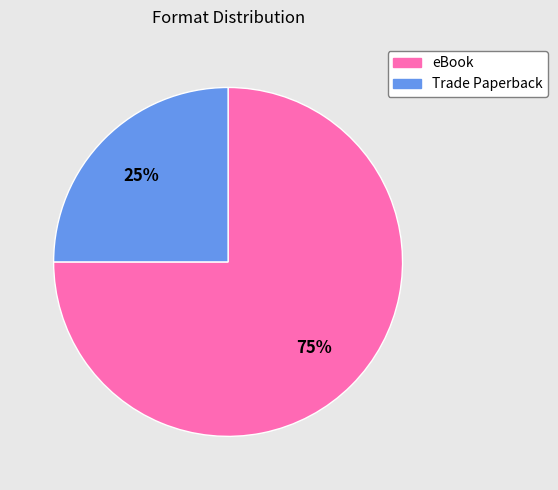

Is eBook the majority of the pie?

Yes